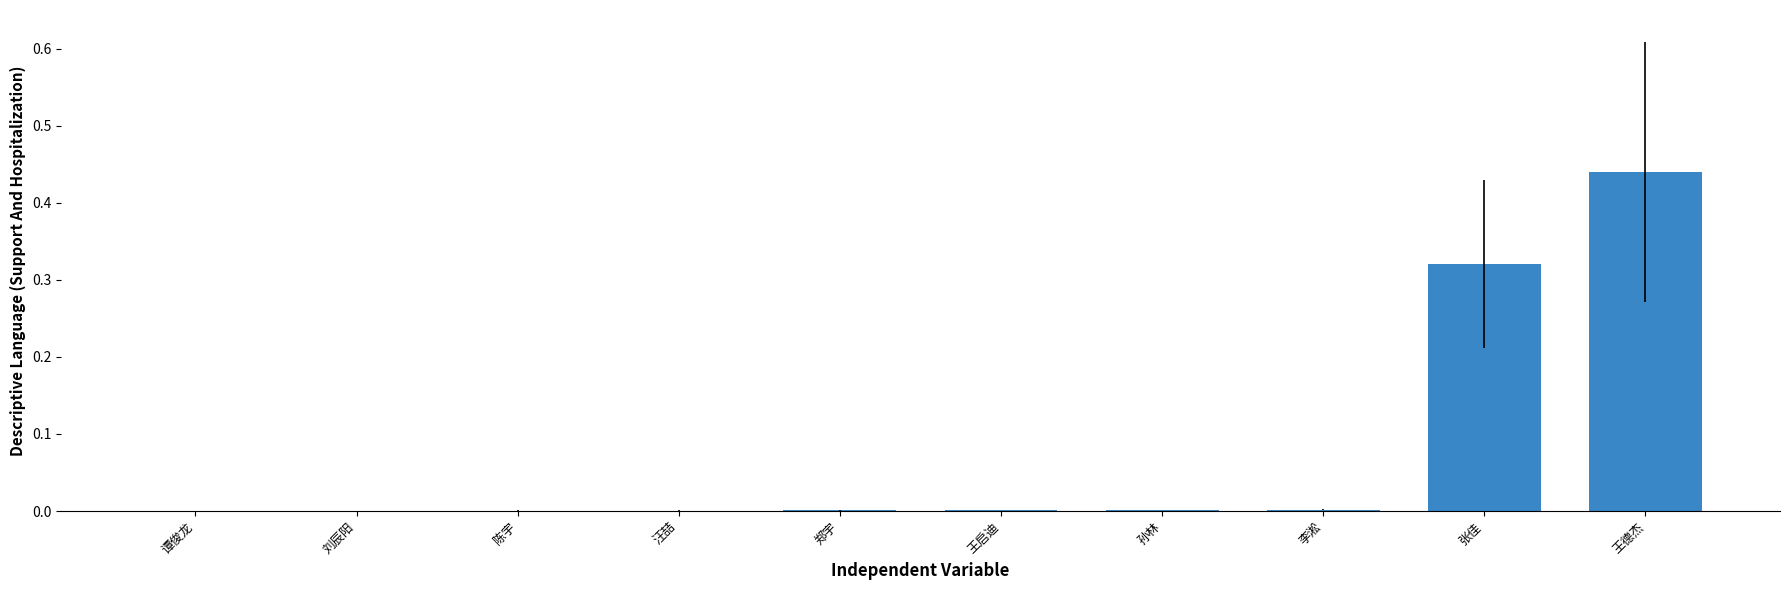

The chart shows a value of 0.2 at 王德杰. True or false?

False